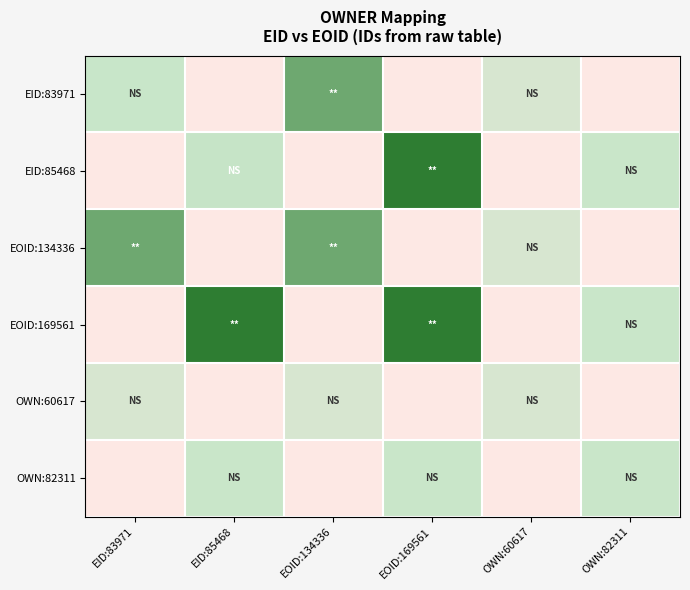

Which series has the largest total across all categories?

EOID:169561